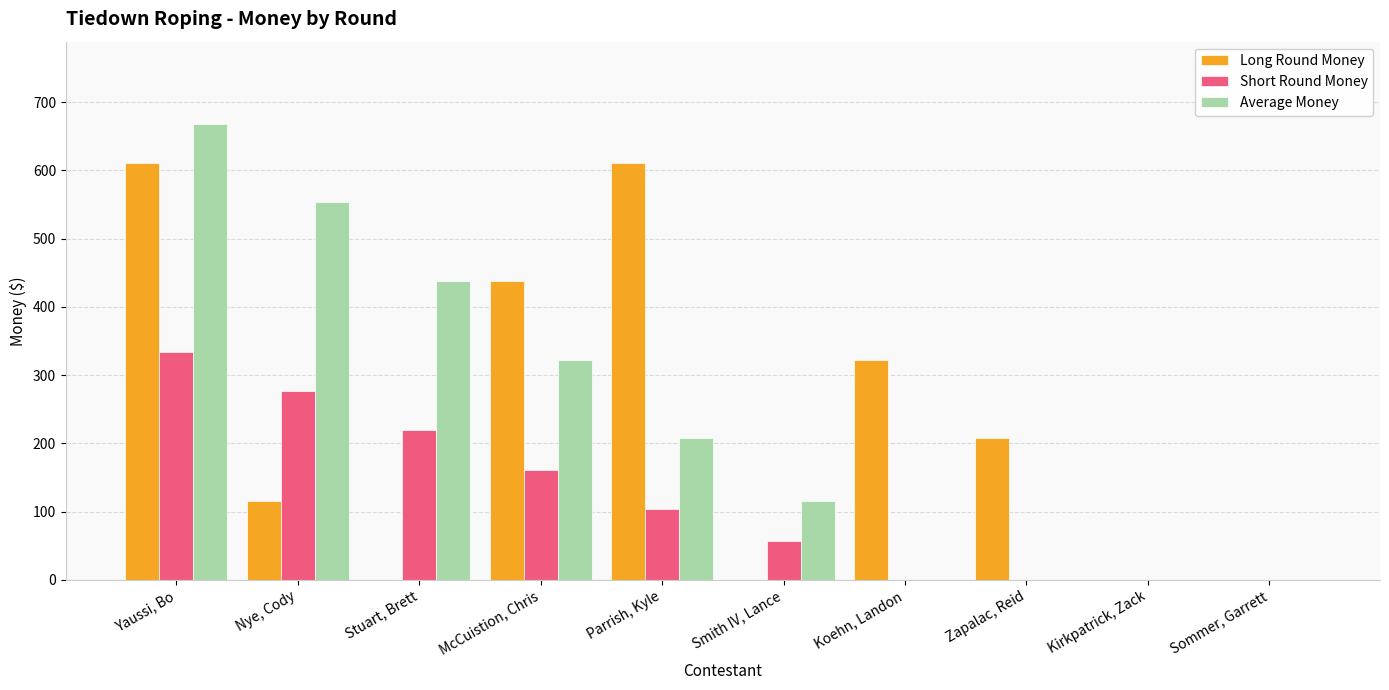

What is the highest value of the Long Round Money series?

610.6